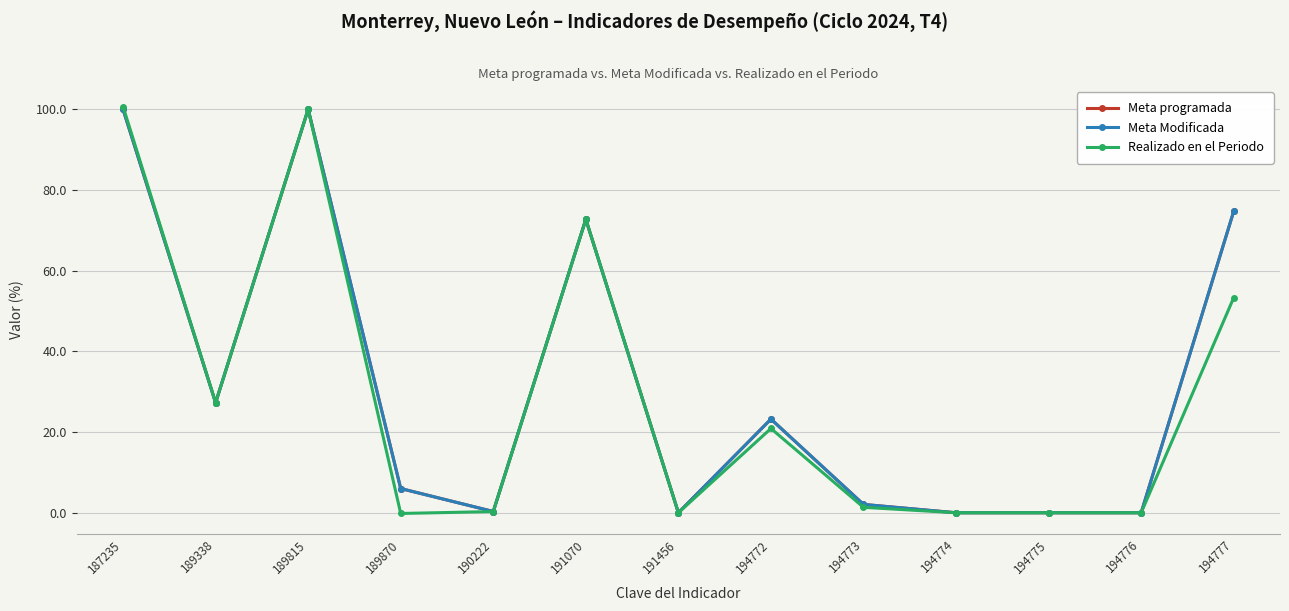

At which label does Meta programada reach its peak?

187235